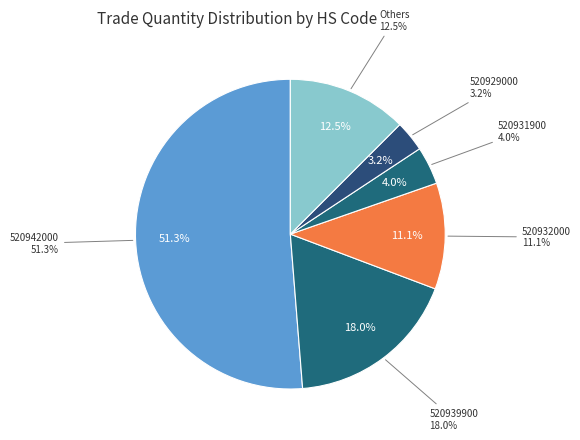

How much of the chart is everything except 520911100?

99.6%